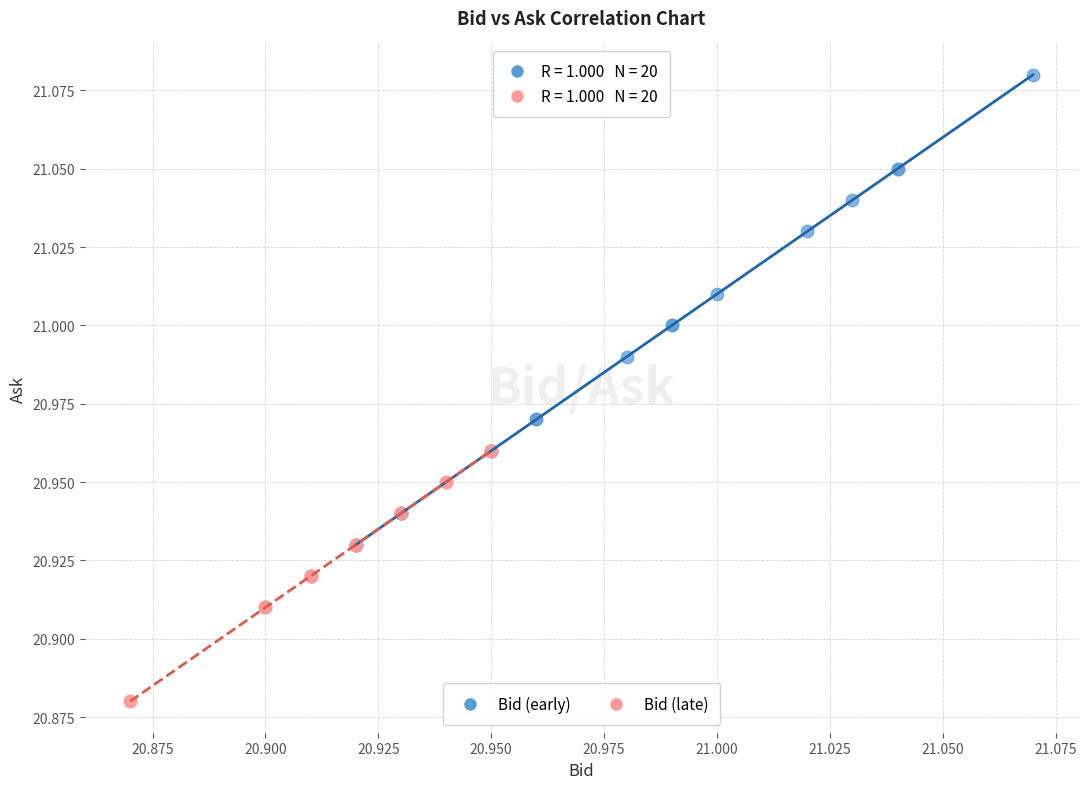

Which series reaches the minimum Y coordinate?

Bid (late)